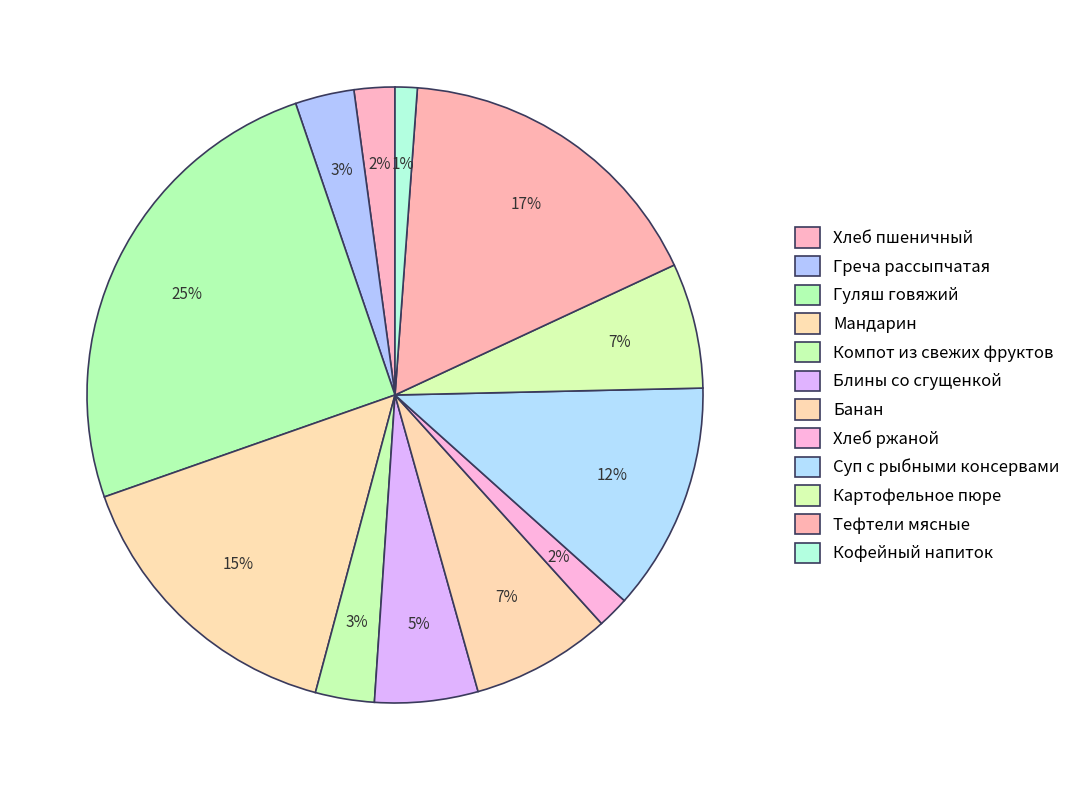

How many segments does this pie chart have?

12